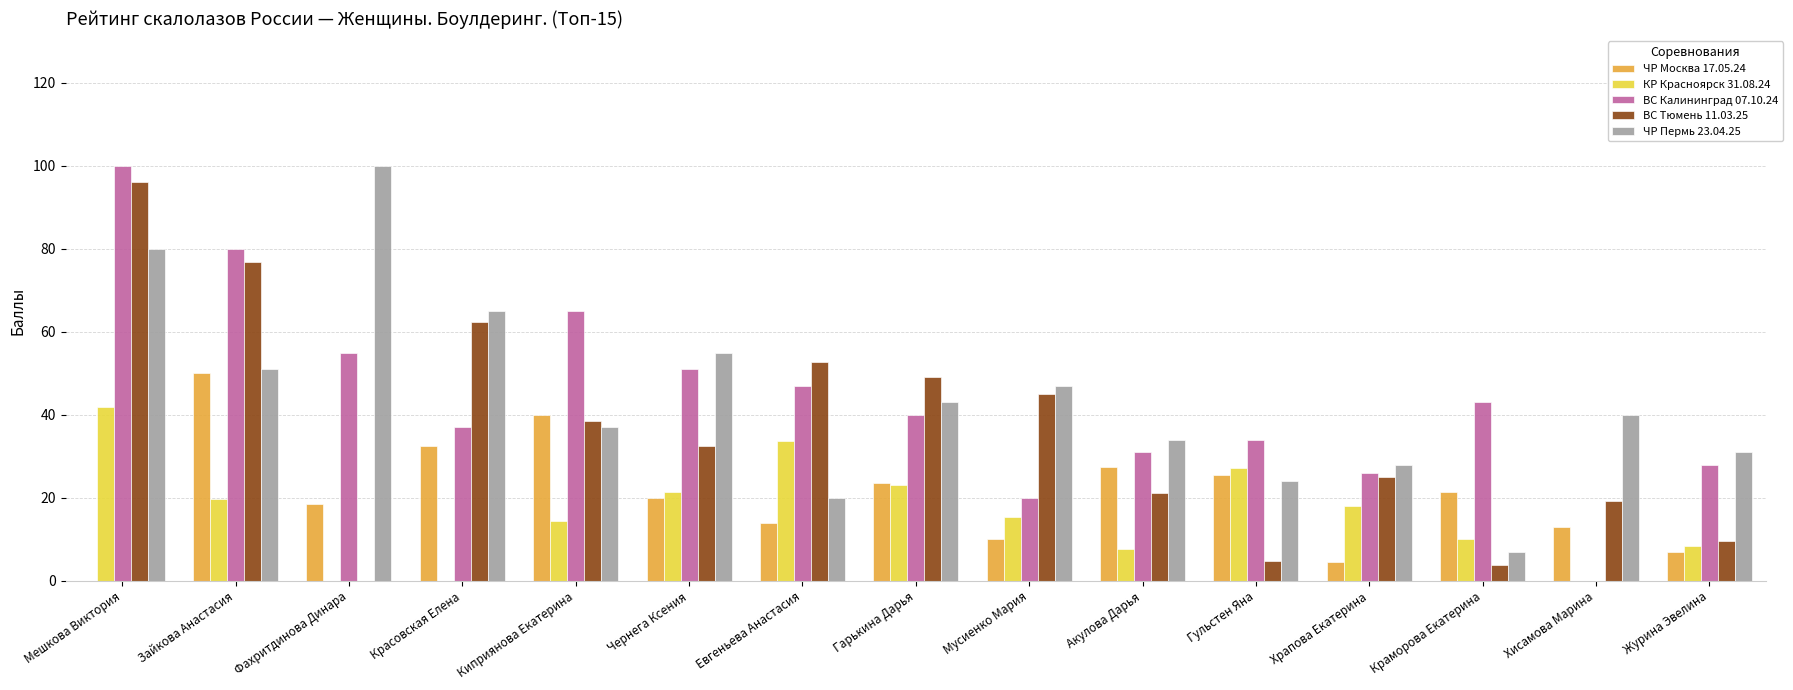

What is the total value across all series at Мешкова Виктория?

318.0